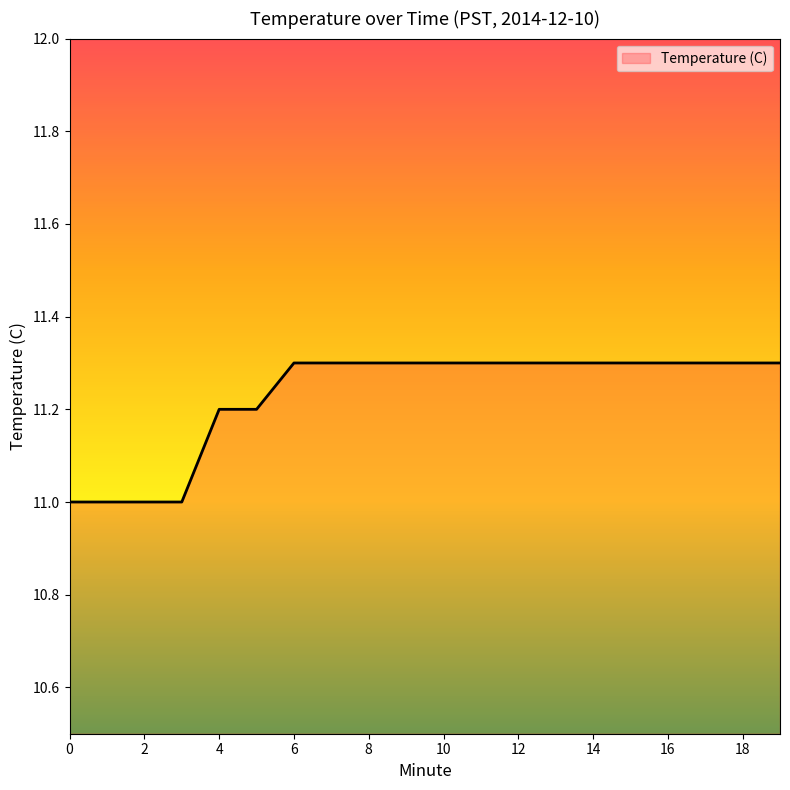

What is the difference between the maximum and minimum values?

0.3